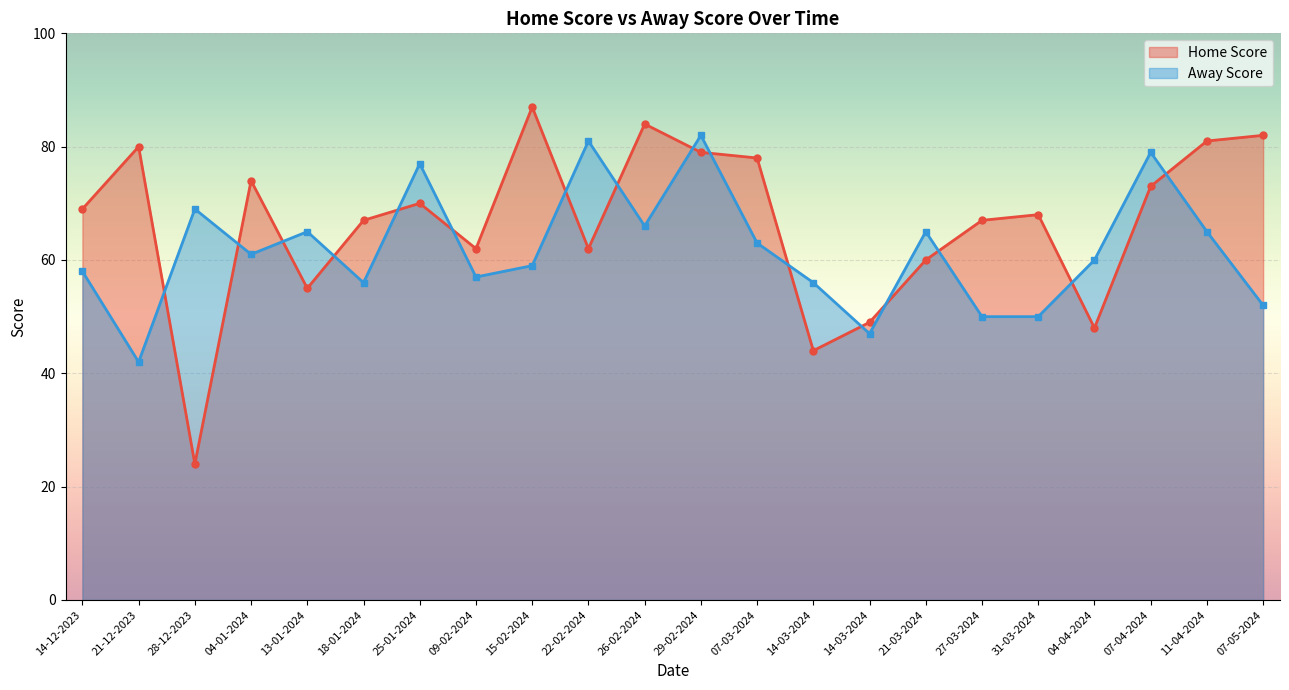

At which label does Home Score first exceed 69?

21-12-2023